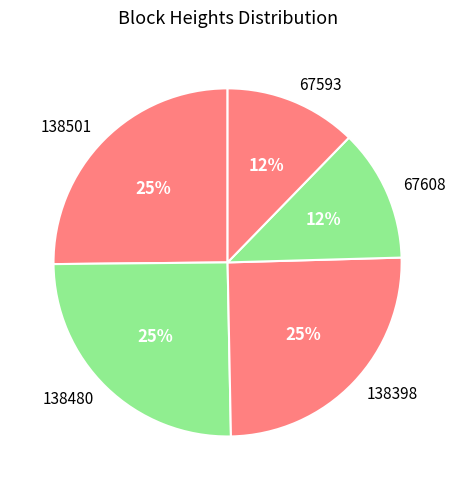

Does 138501 account for over 50% of the chart?

No